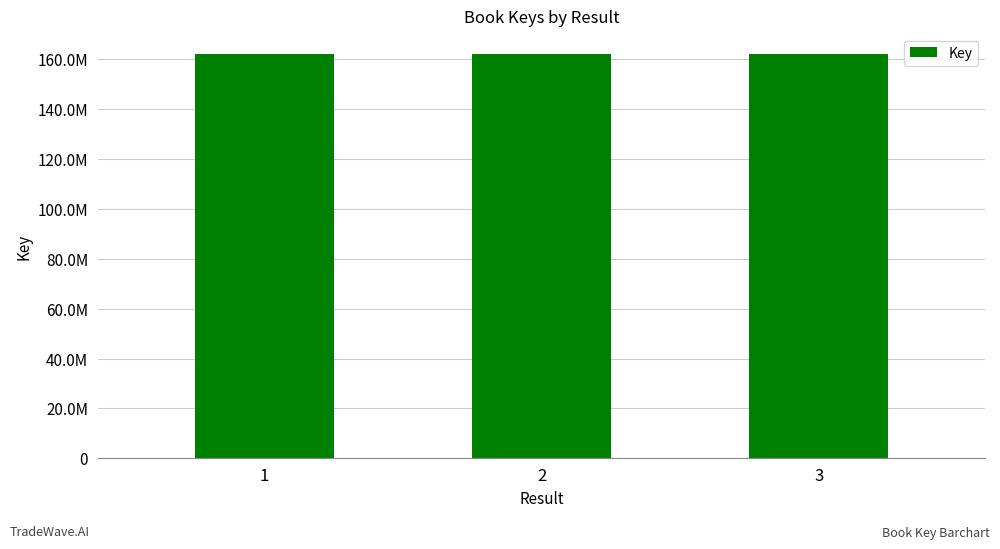

Does the chart contain any negative values?

No